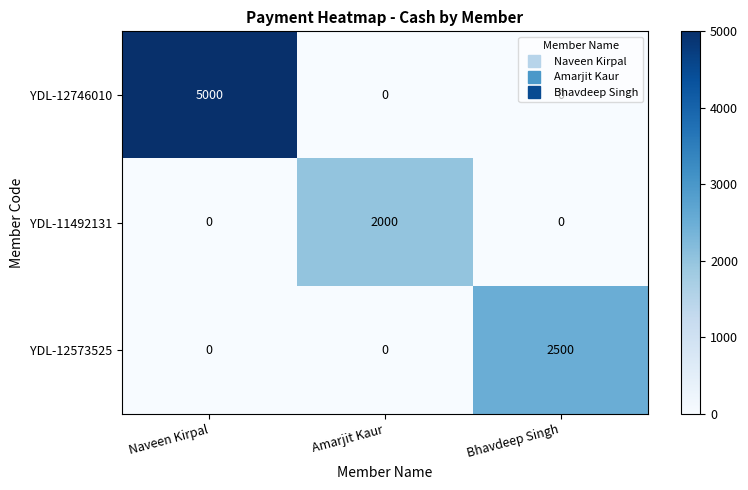

What is the difference between the YDL-11492131 values at Bhavdeep Singh and Amarjit Kaur?

2000